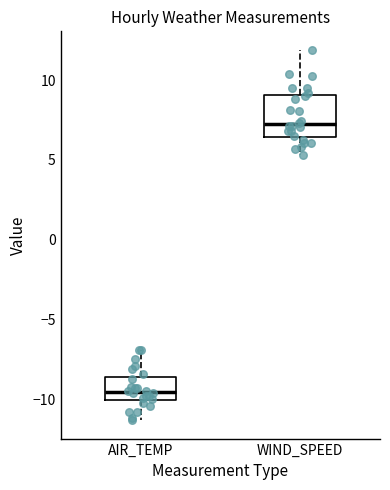

Which box has the highest median line?

WIND_SPEED